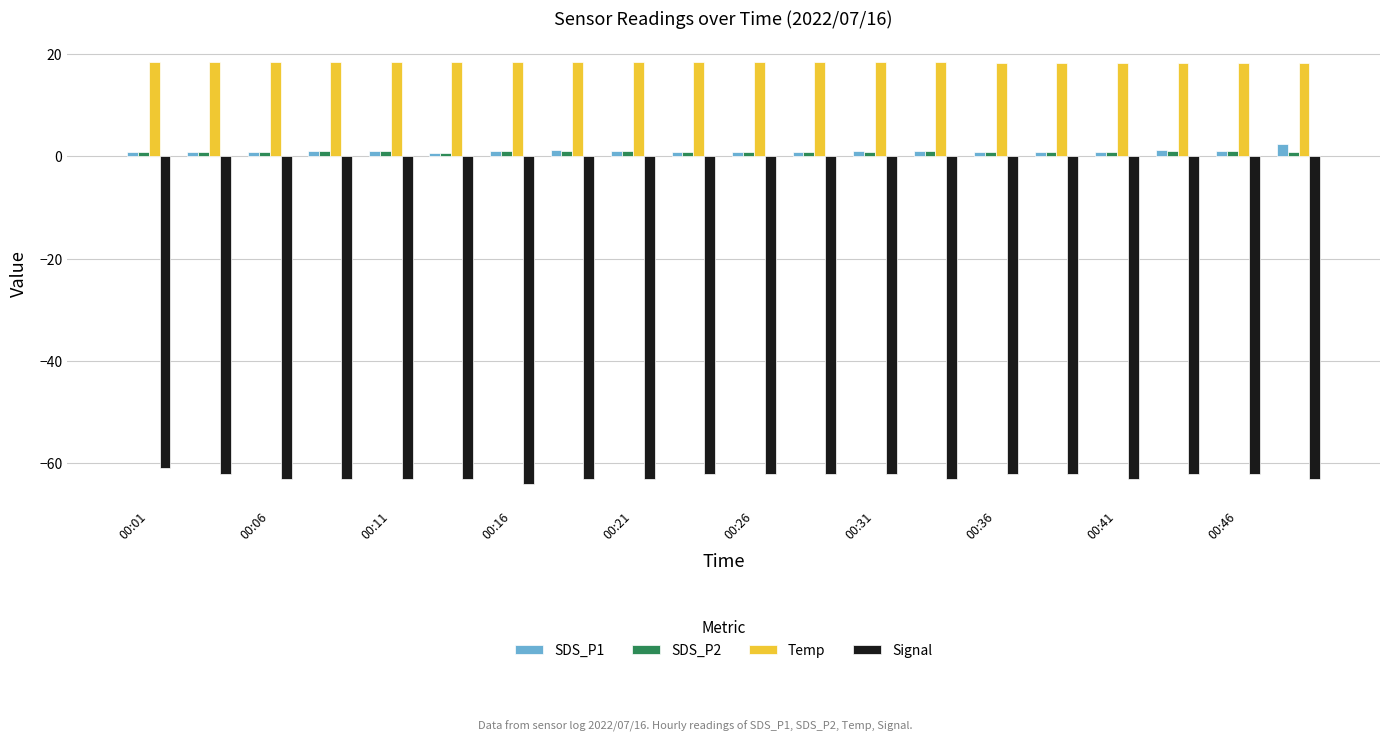

Which series has the largest total across all categories?

Temp